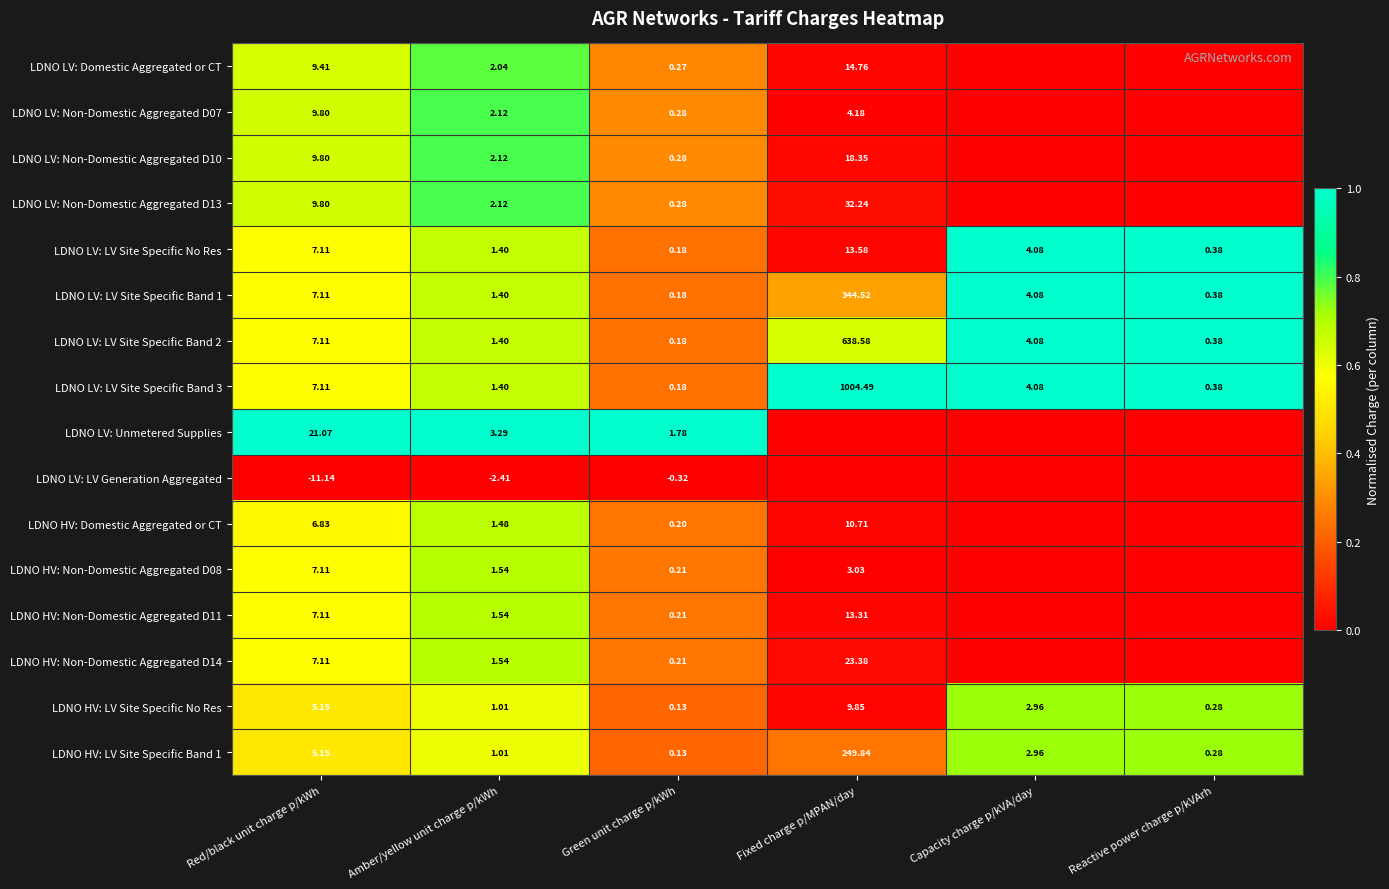

Is it true that LDNO HV: LV Site Specific Band 1 equals 0.1 at Fixed charge p/MPAN/day?

False